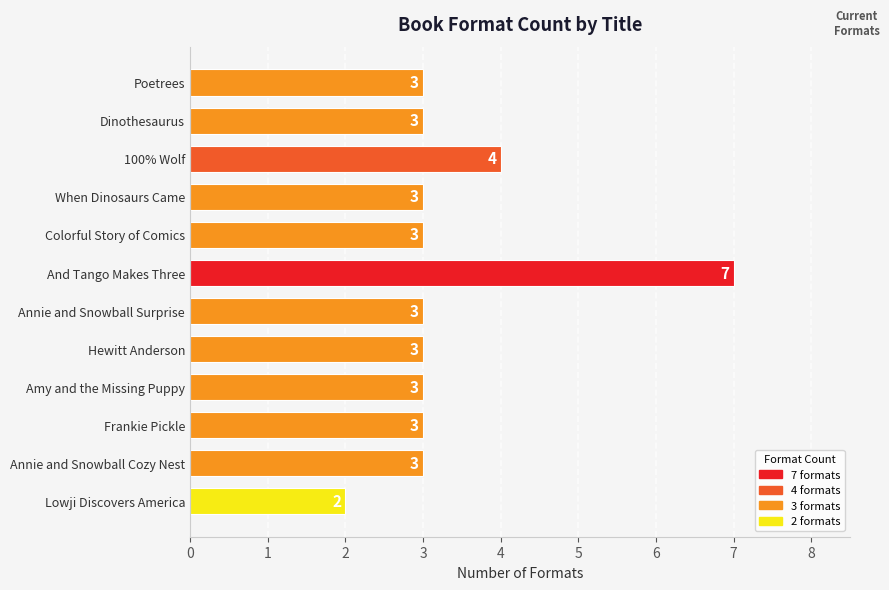

Between Hewitt Anderson and And Tango Makes Three, which is larger?

And Tango Makes Three